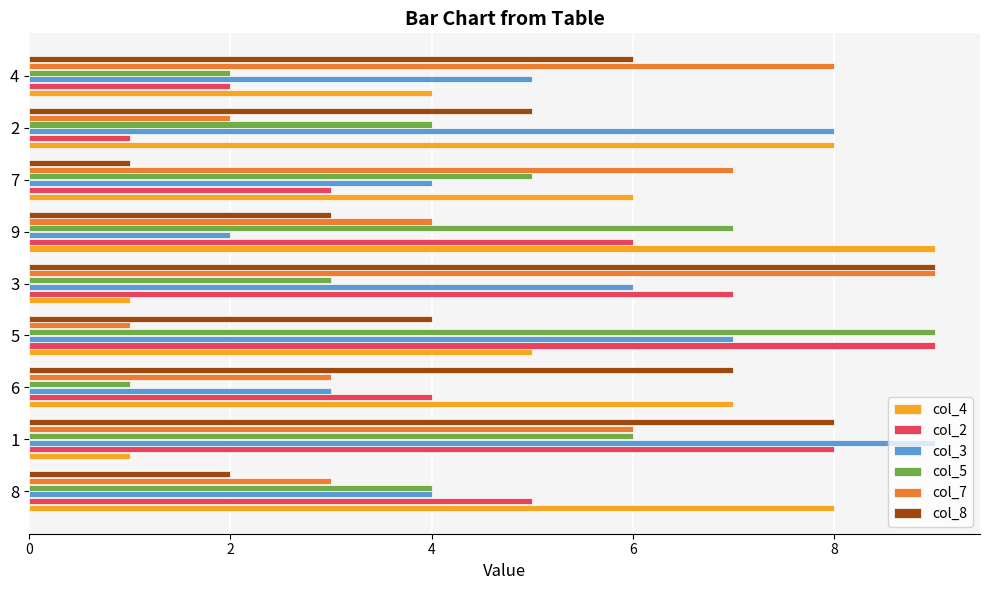

What is the difference between the col_7 values at 6 and 4?

5